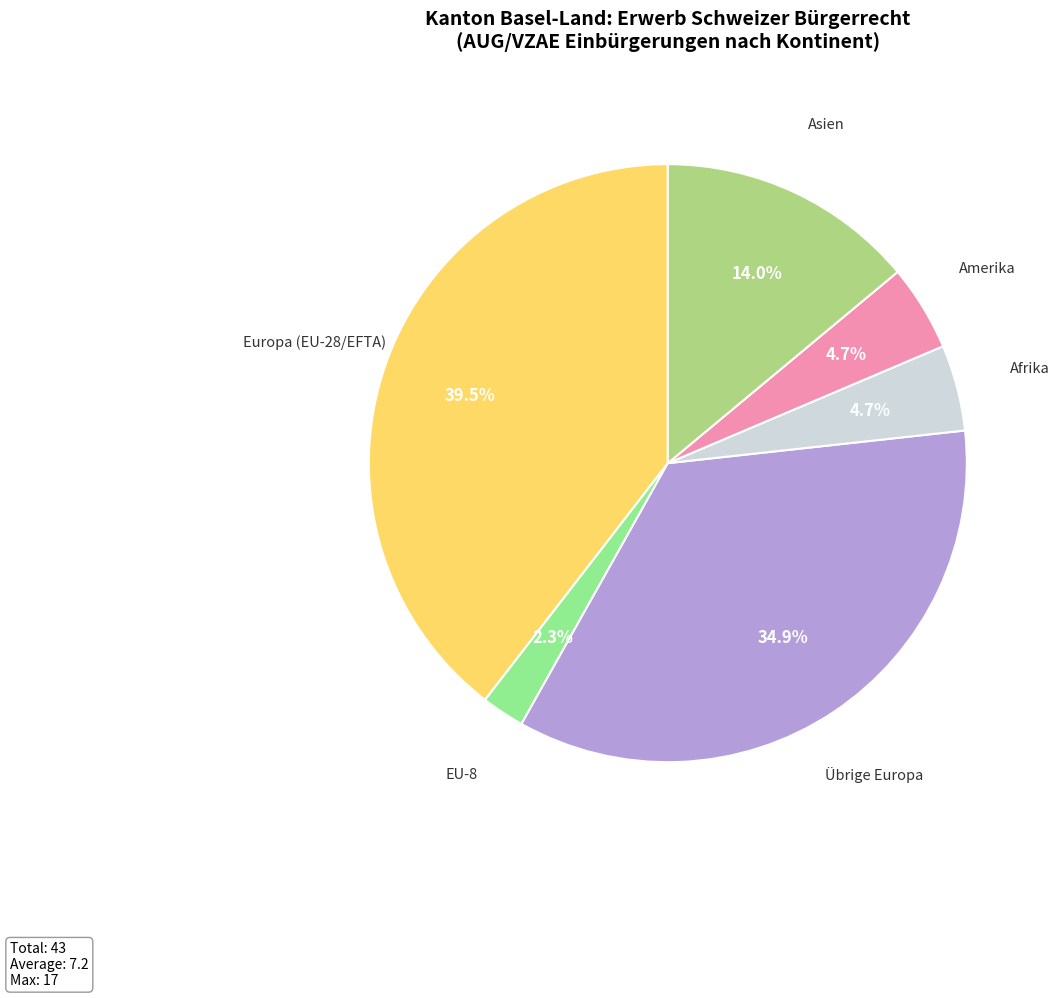

Which category has the biggest portion of the pie?

Europa (EU-28/EFTA)